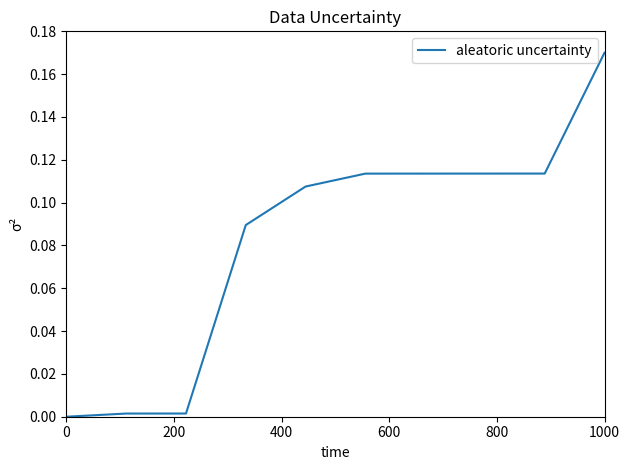

Is this an area chart (filled region under the line)?

No